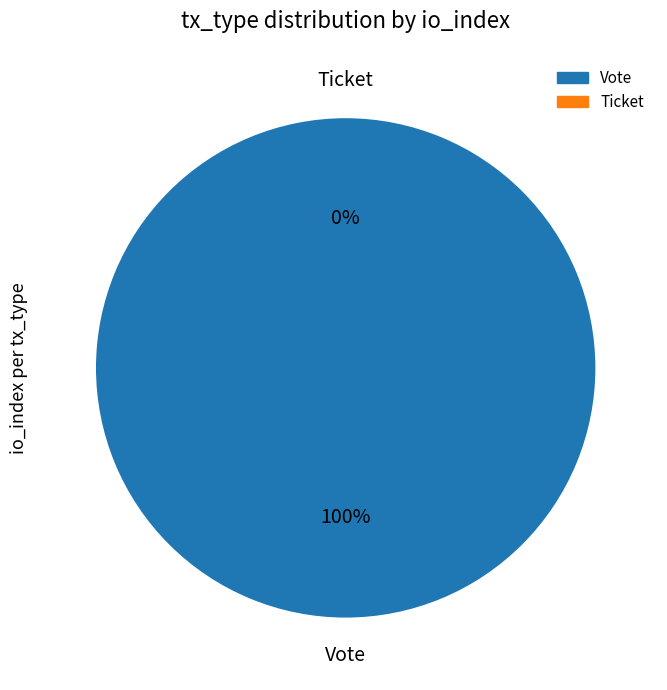

To the nearest percent, what percentage of the pie is Vote?

100%